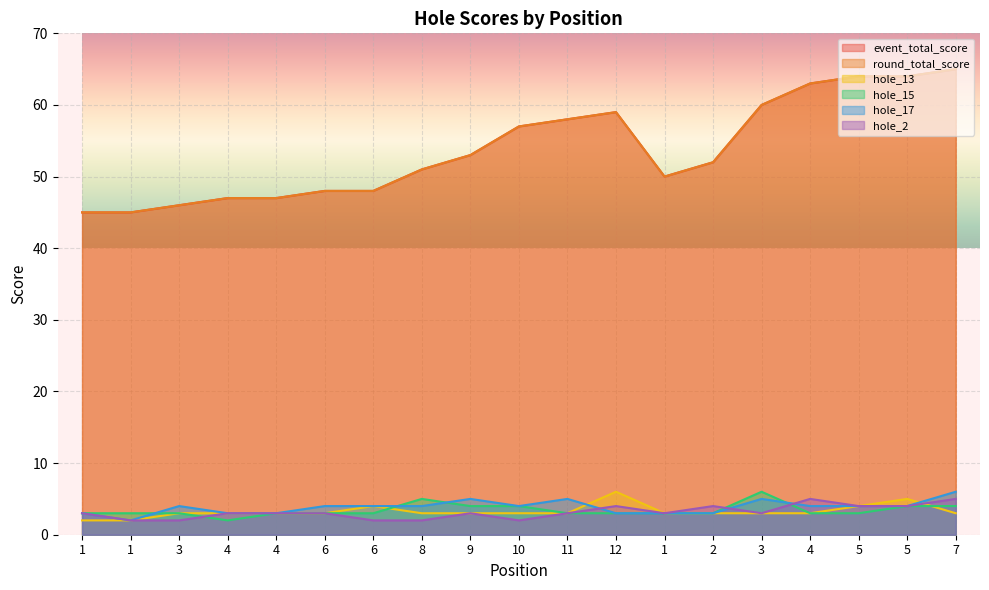

What is the sum of all hole_13 values?

62